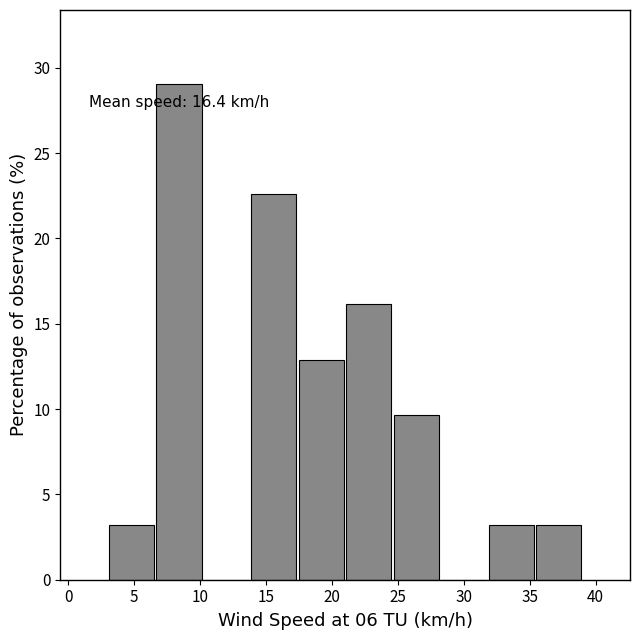

Which range on the x-axis has the tallest bar?

6.6 to 10.2